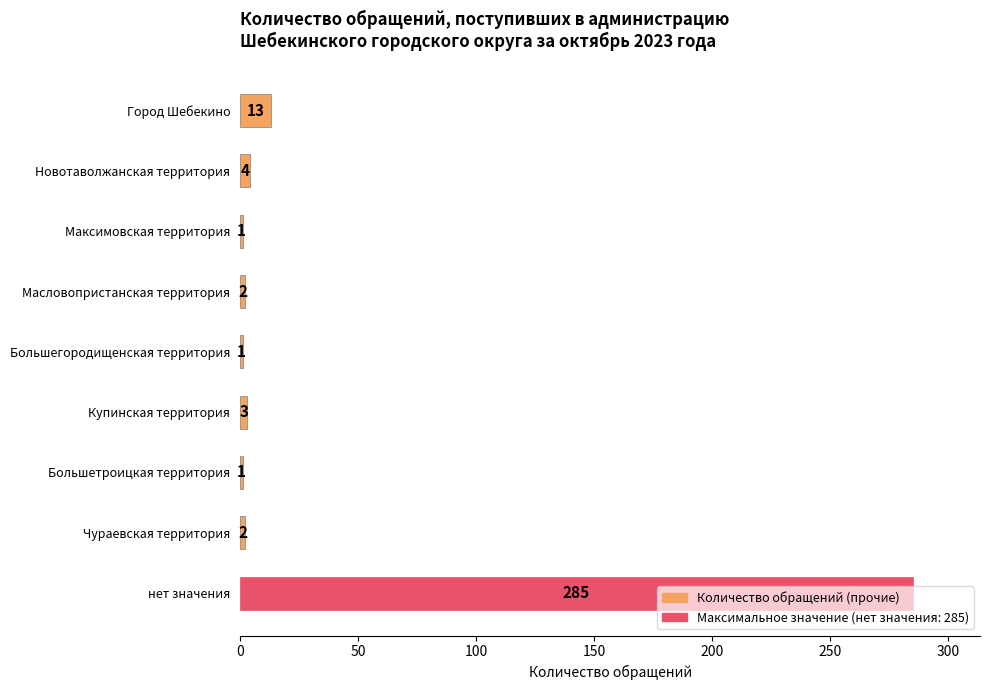

What is the greatest value displayed?

285